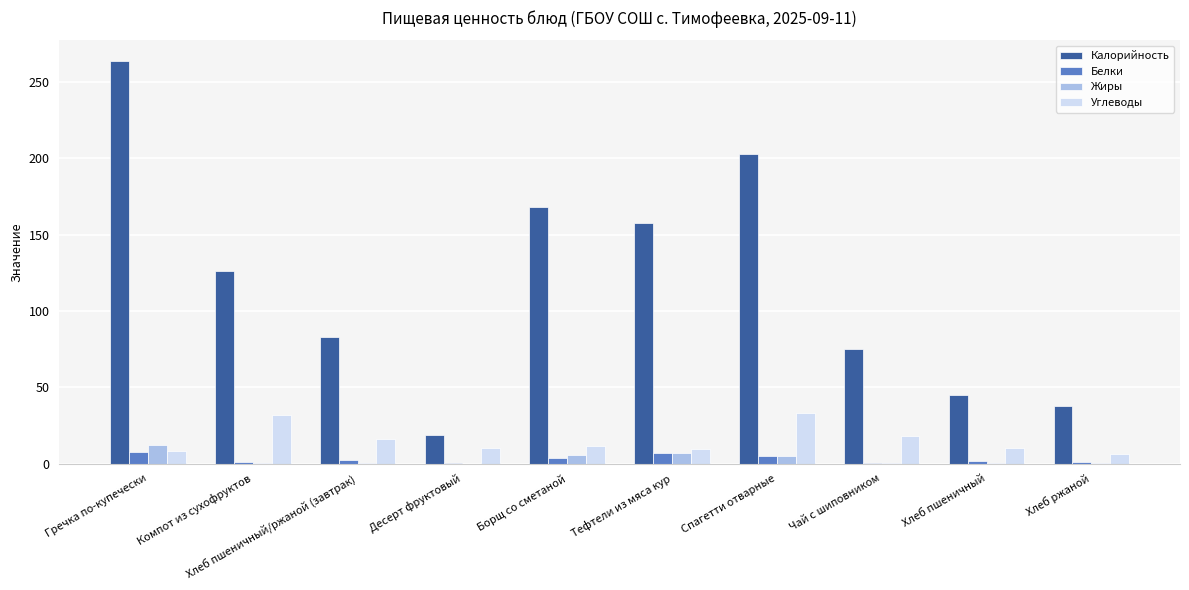

How many series are shown in this chart?

4